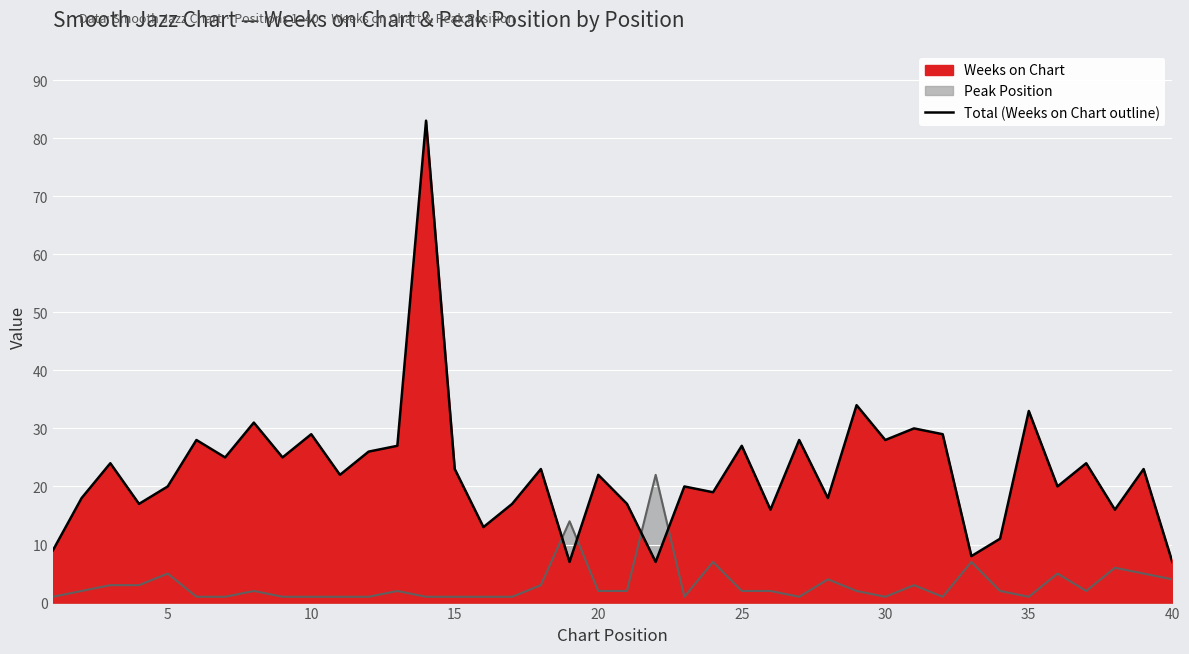

How many lines are shown in the chart?

1